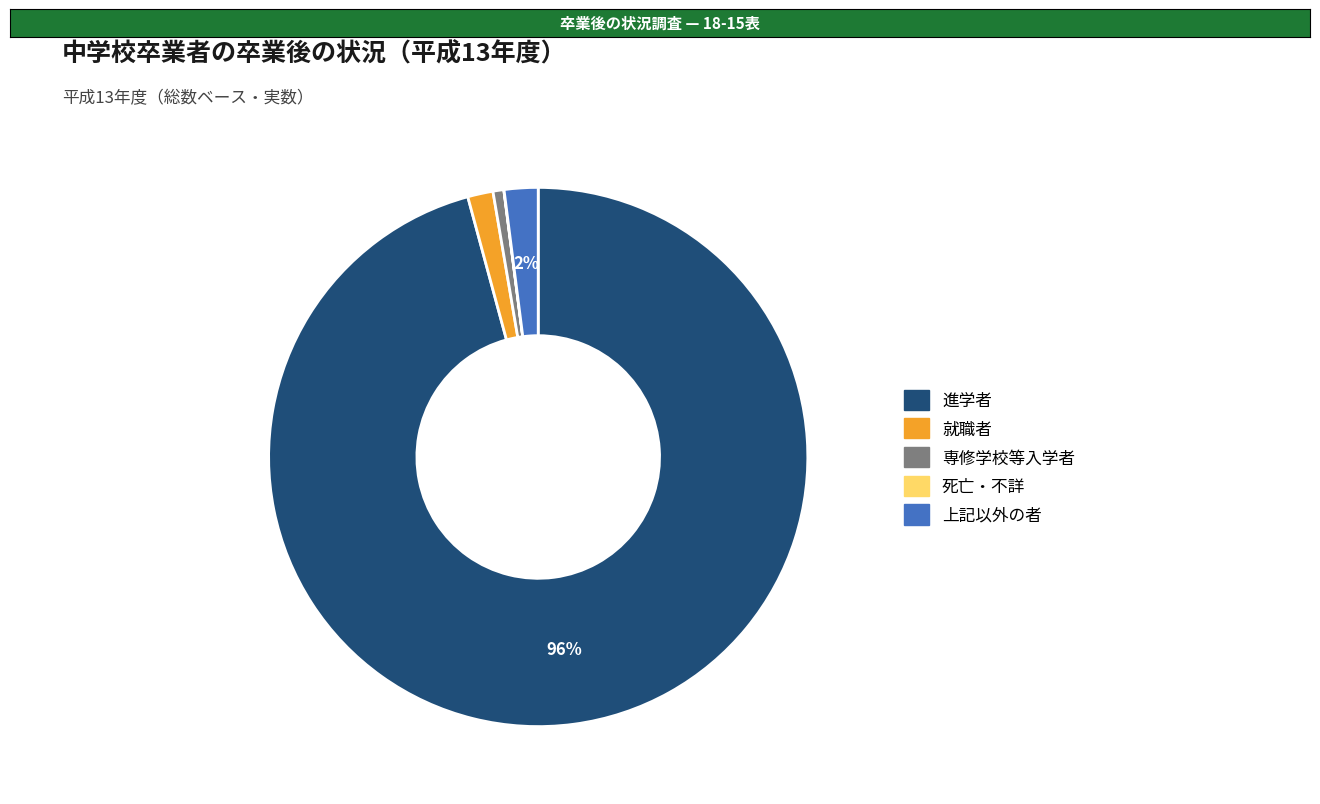

Between 専修学校等入学者 and 就職者, which is larger?

就職者